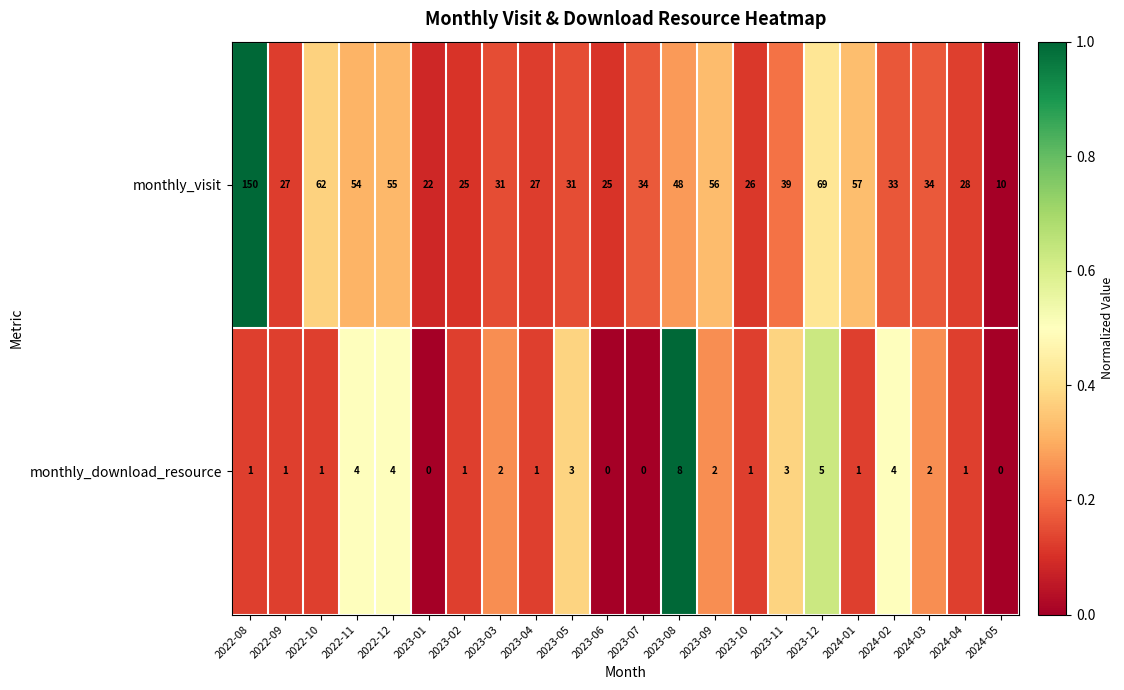

The monthly_visit series shows 24 at 2023-07. True or false?

False